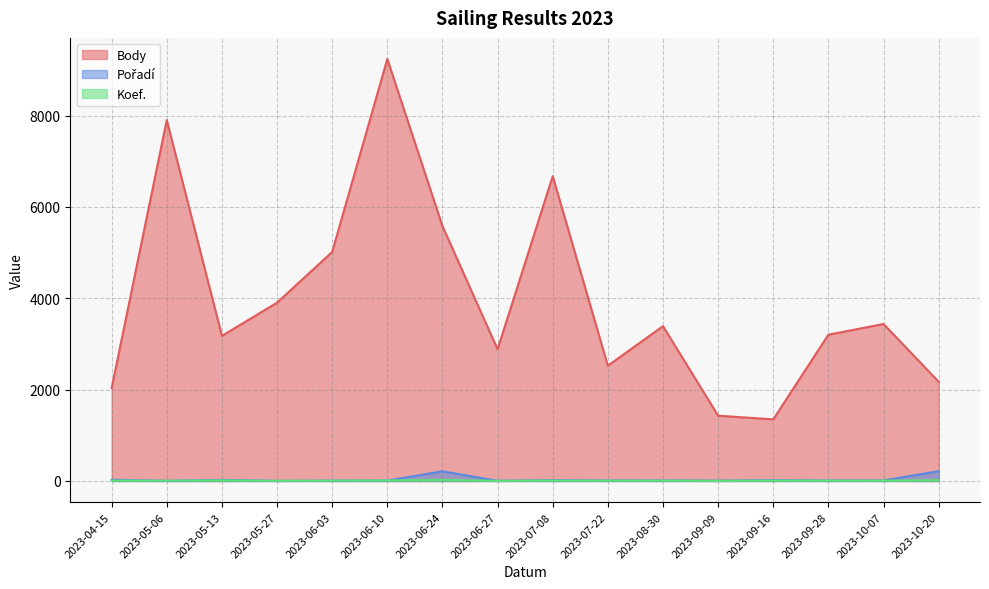

What is the minimum value for Koef.?

3